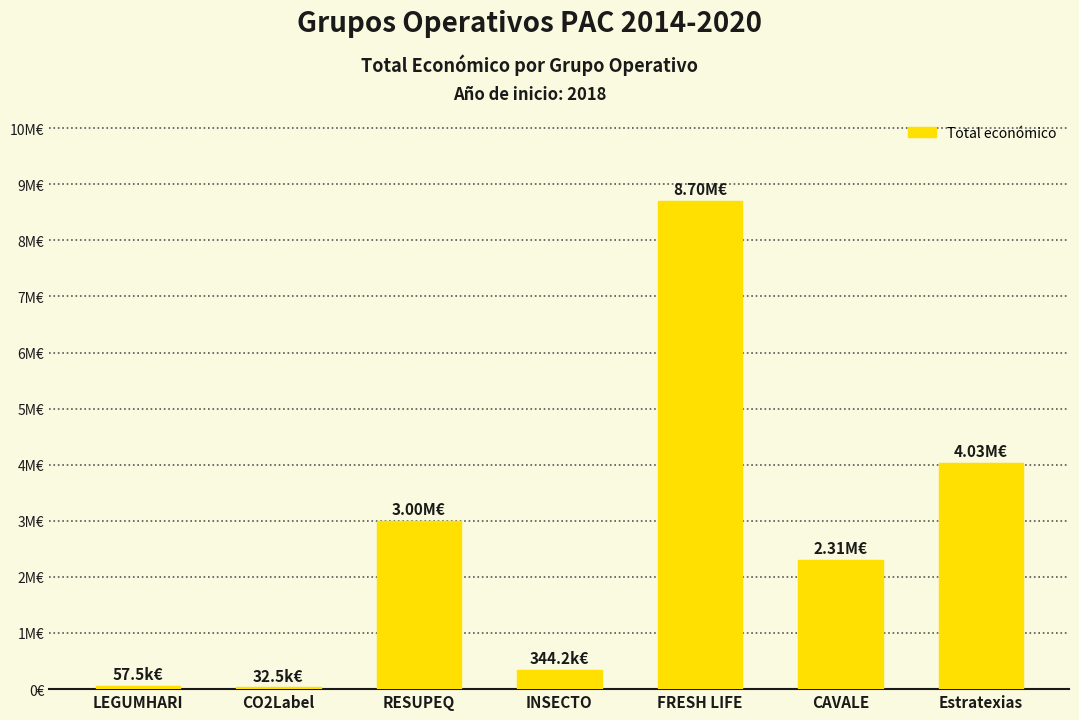

What position from the right is LEGUMHARI?

7